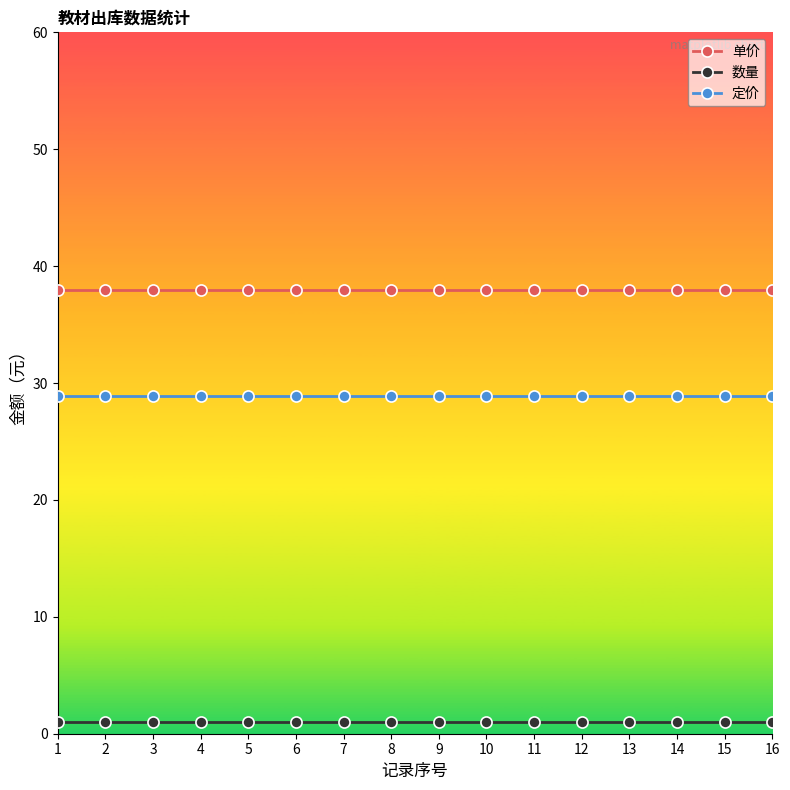

What is the lowest value of the 定价 series?

28.9